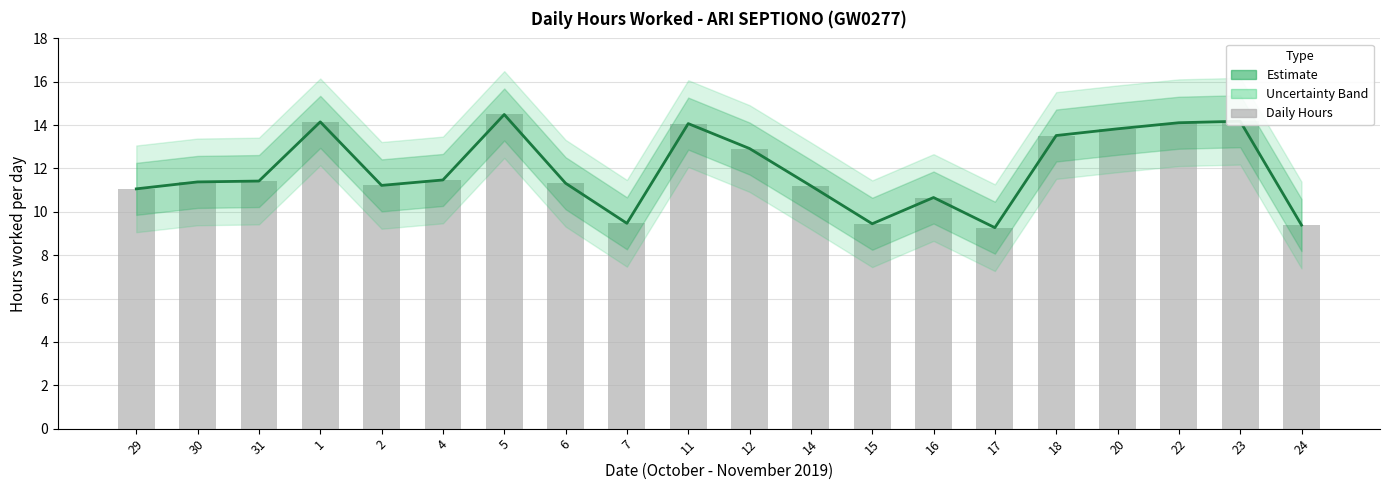

What is the smallest value displayed?

9.3